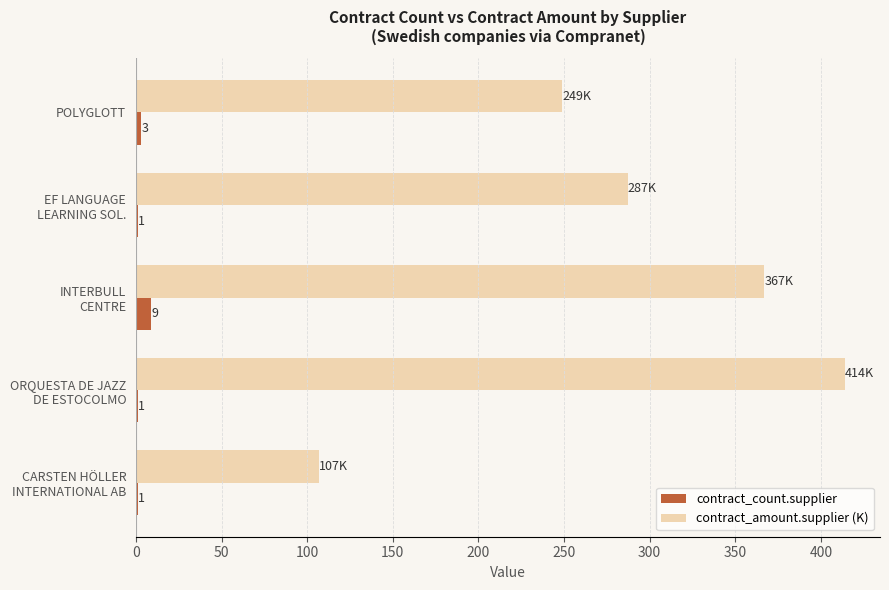

How many distinct data groups are displayed?

2